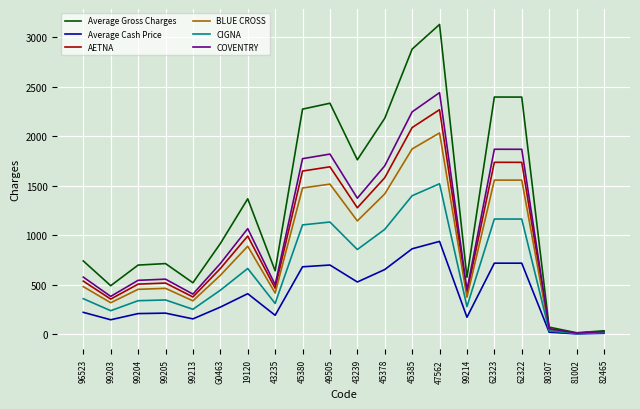

Is the value of CIGNA at 99203 greater than the value of COVENTRY at 49505?

No